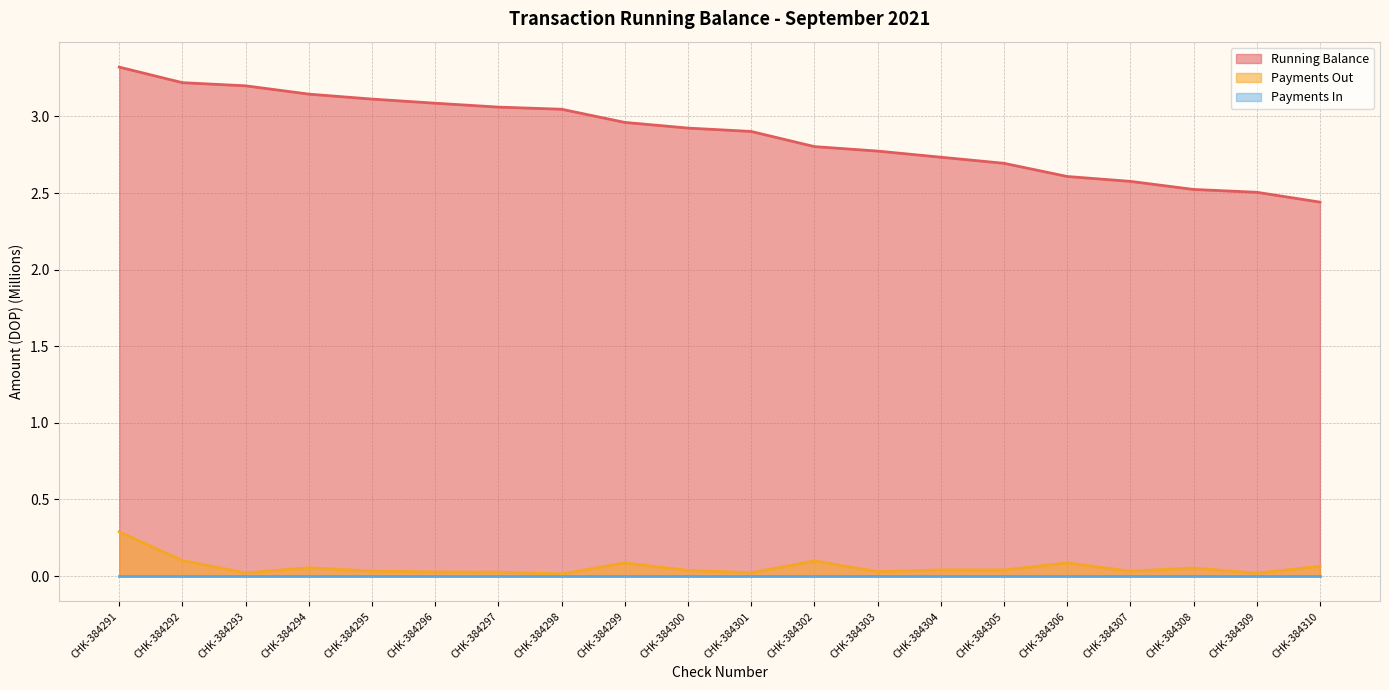

Is it true that Running Balance equals 4.9 at CHK-384294?

False